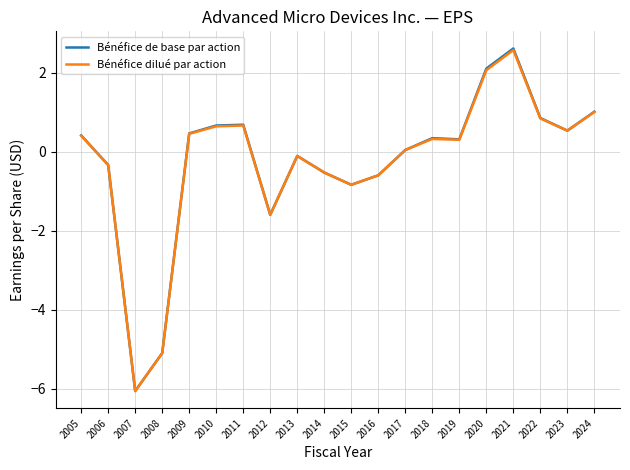

At which category does the chart reach its peak across all series?

2021